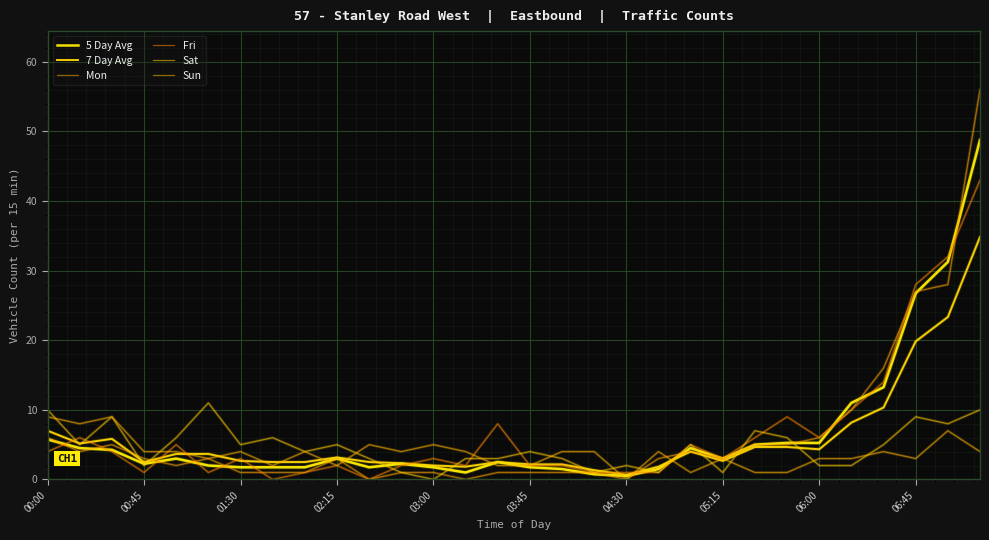

What are all the series names shown in the legend?

5 Day Avg, 7 Day Avg, Mon, Fri, Sat, Sun